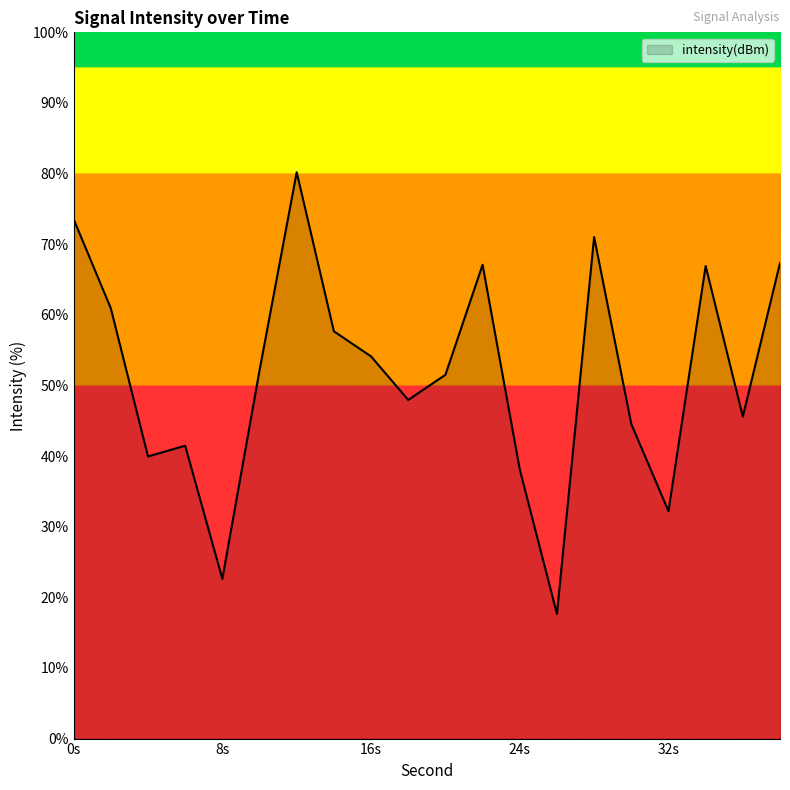

What is the difference between the maximum and minimum values?

62.6